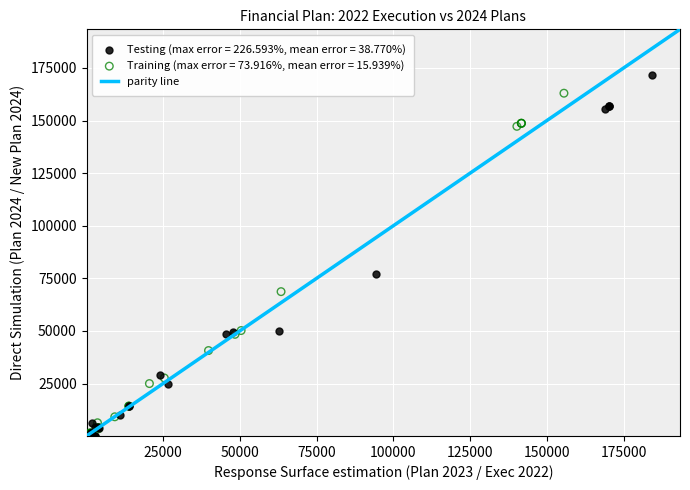

Which series has the largest Y range (max minus min)?

Testing (max error = 226.593%, mean error = 38.770%)